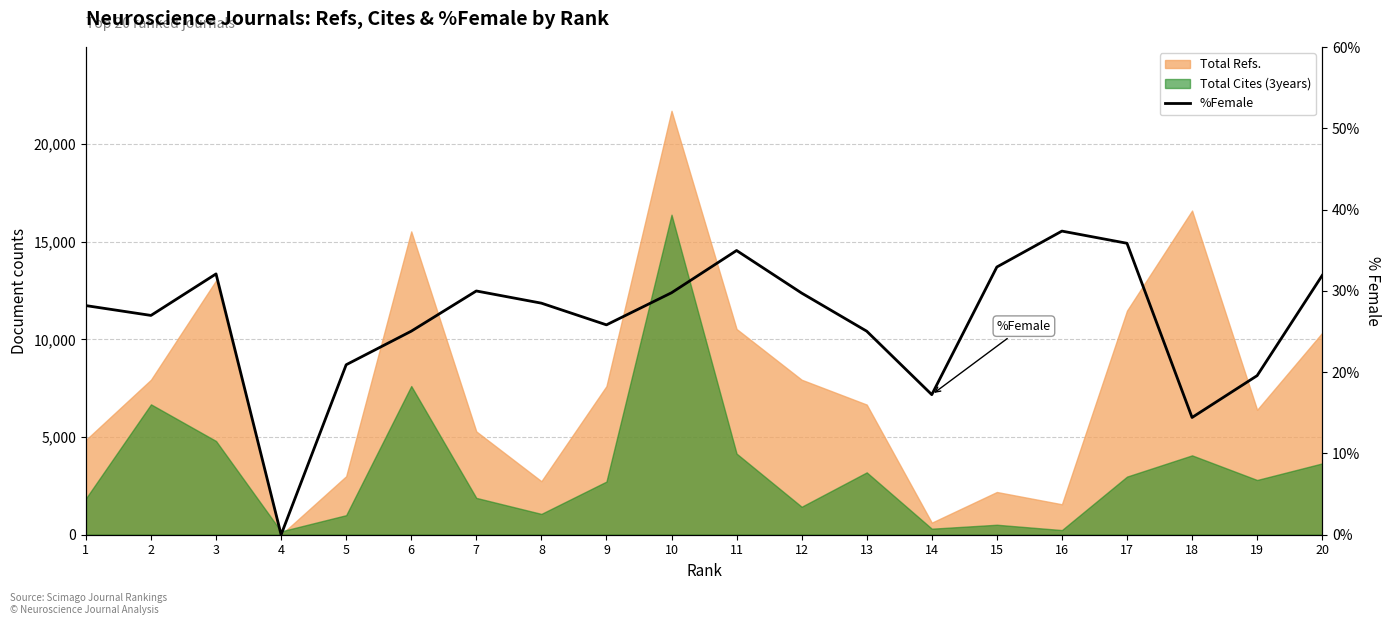

The value at 18 is 9.3. True or false?

False